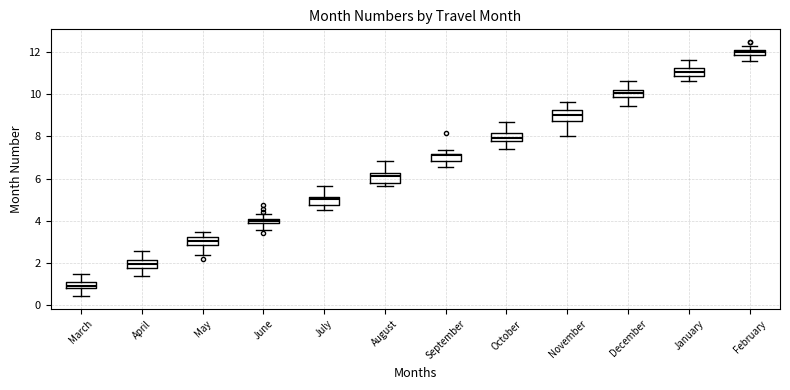

Where is the upper edge of the box for August on the y-axis? The values are not printed on the chart, so give them approximately, as read against the axis.

6.2